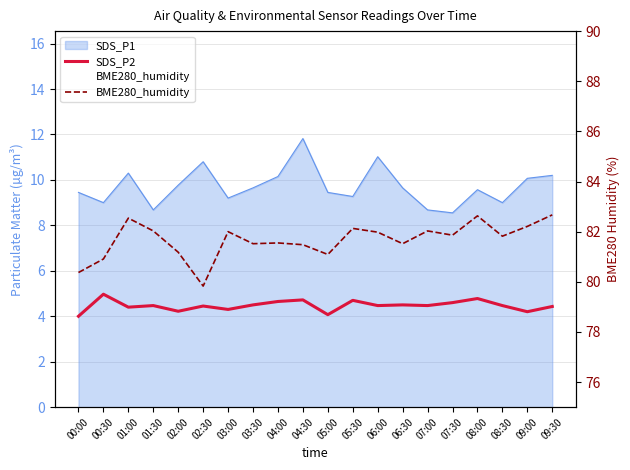

What is the difference between the maximum and second lowest values in the BME280_humidity series?

2.3